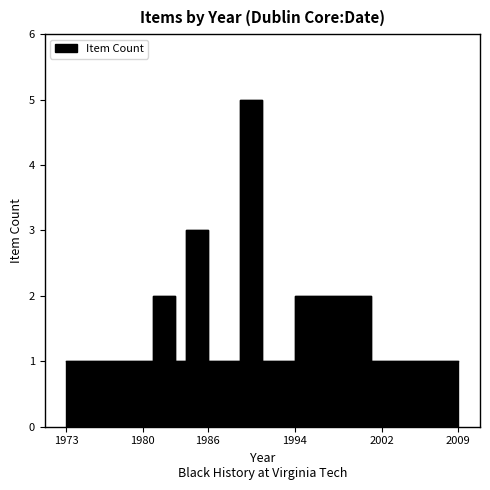

How many categories are shown in the chart?

20